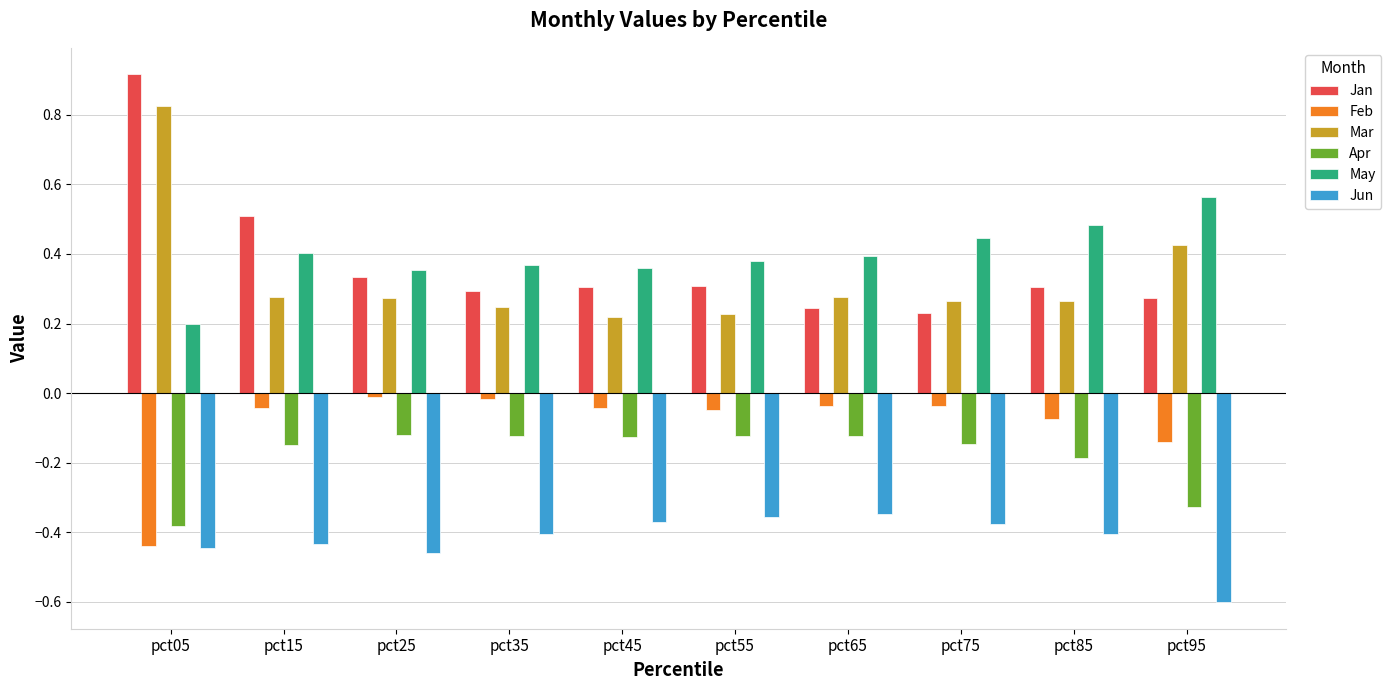

At which category does the chart reach its minimum across all series?

pct95